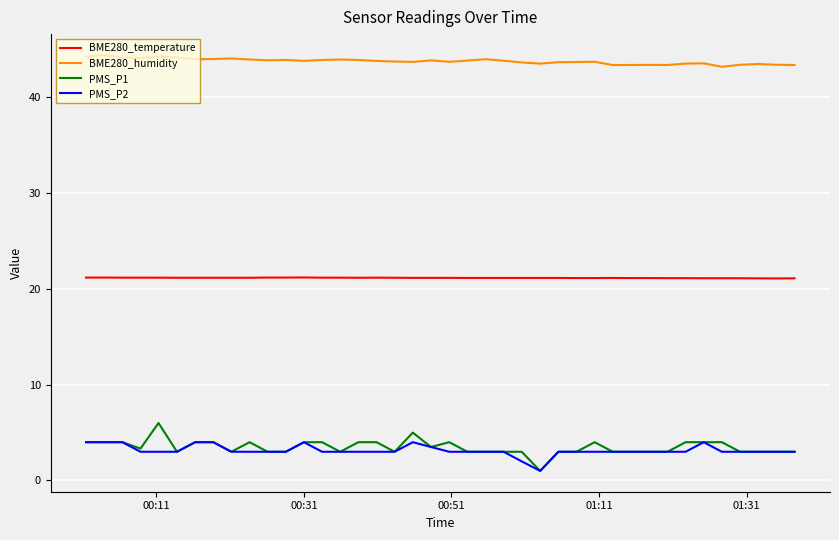

True or false: PMS_P2 and BME280_humidity cross at least once.

False